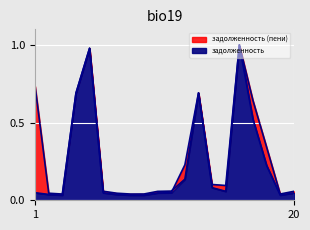

At which category does задолженность (пени) reach its first local peak?

5